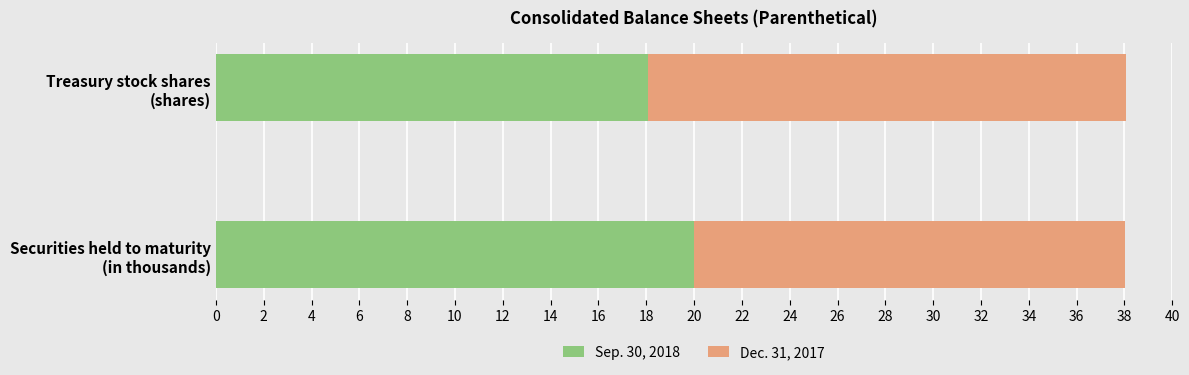

What is the difference between the maximum and minimum values in the Sep. 30, 2018 series?

1.9